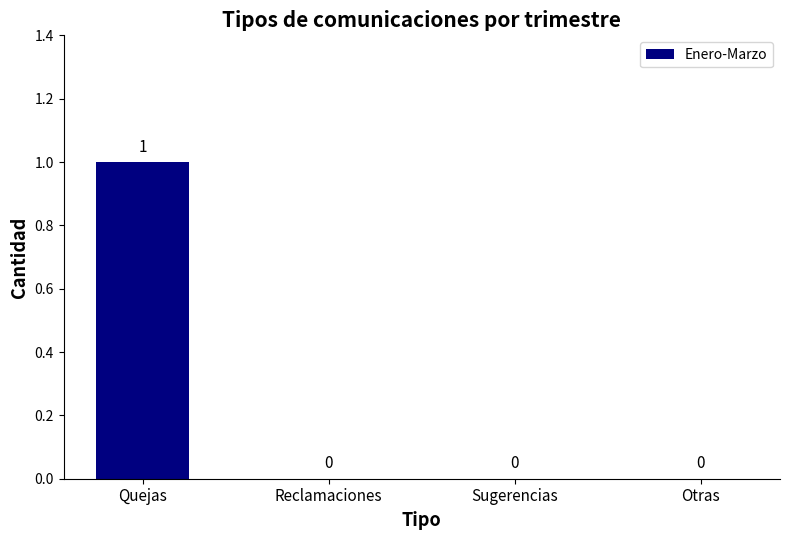

True or false: the data shows 0 at Sugerencias.

True